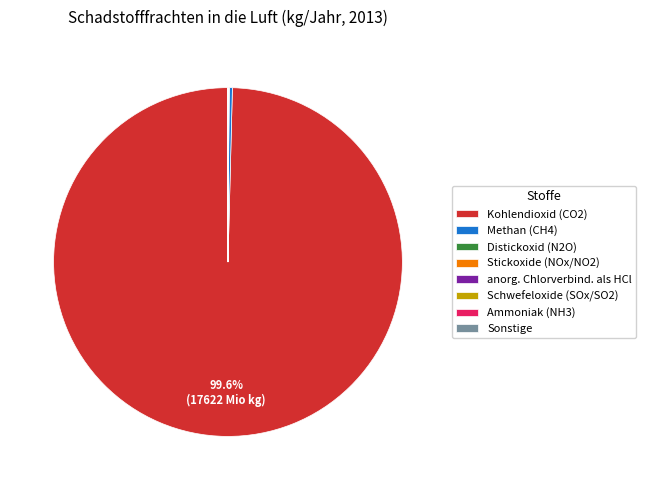

What is the majority slice?

Kohlendioxid (CO2)